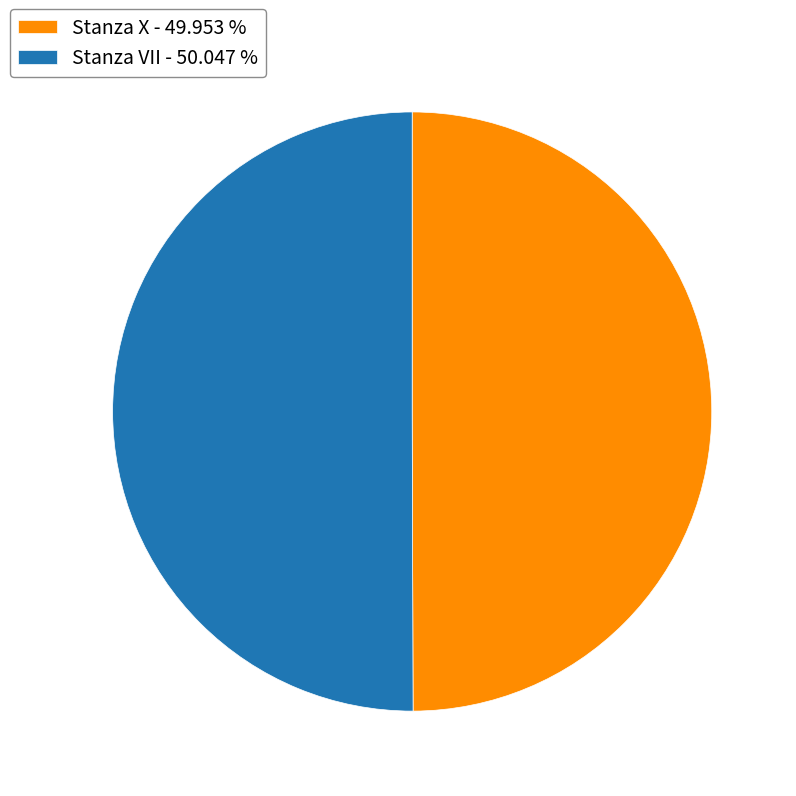

Is the sum of Stanza X - 49.953 % and Stanza VII - 50.047 % greater than half?

Yes